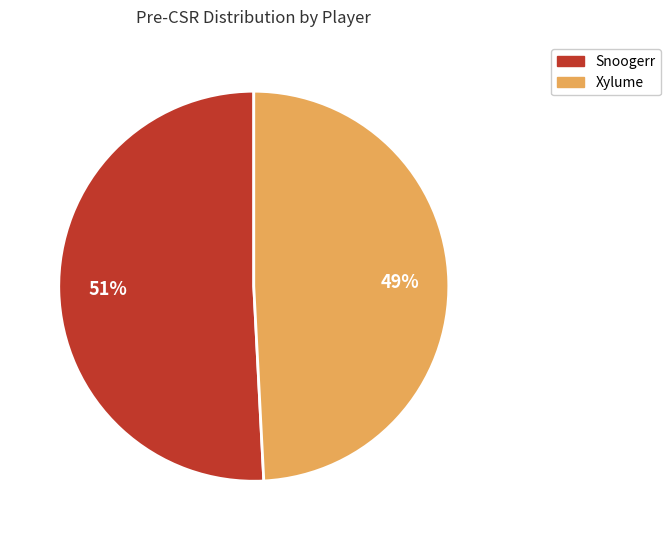

To the nearest percent, what is the difference between the largest and smallest slice percentages?

2%